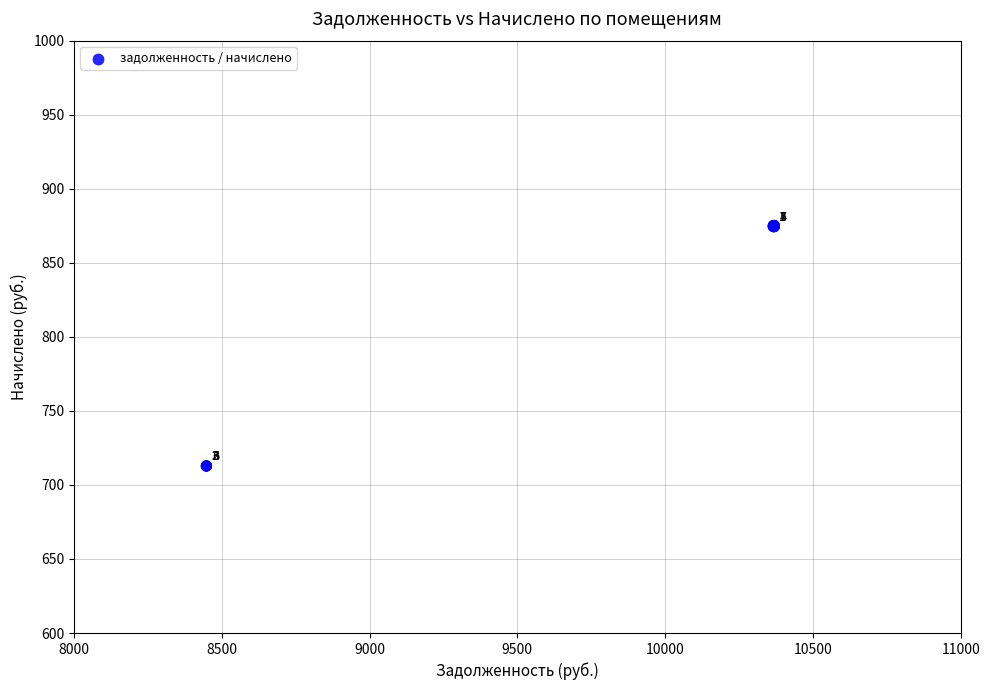

What Y value in the scatter plot is closest to 793?

712.8